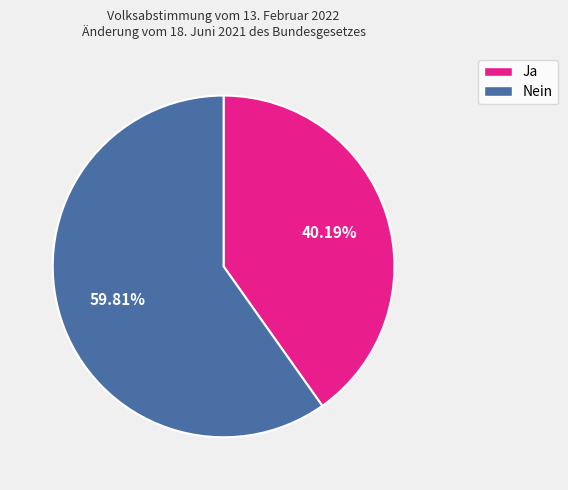

Between Nein and Ja, which is larger?

Nein